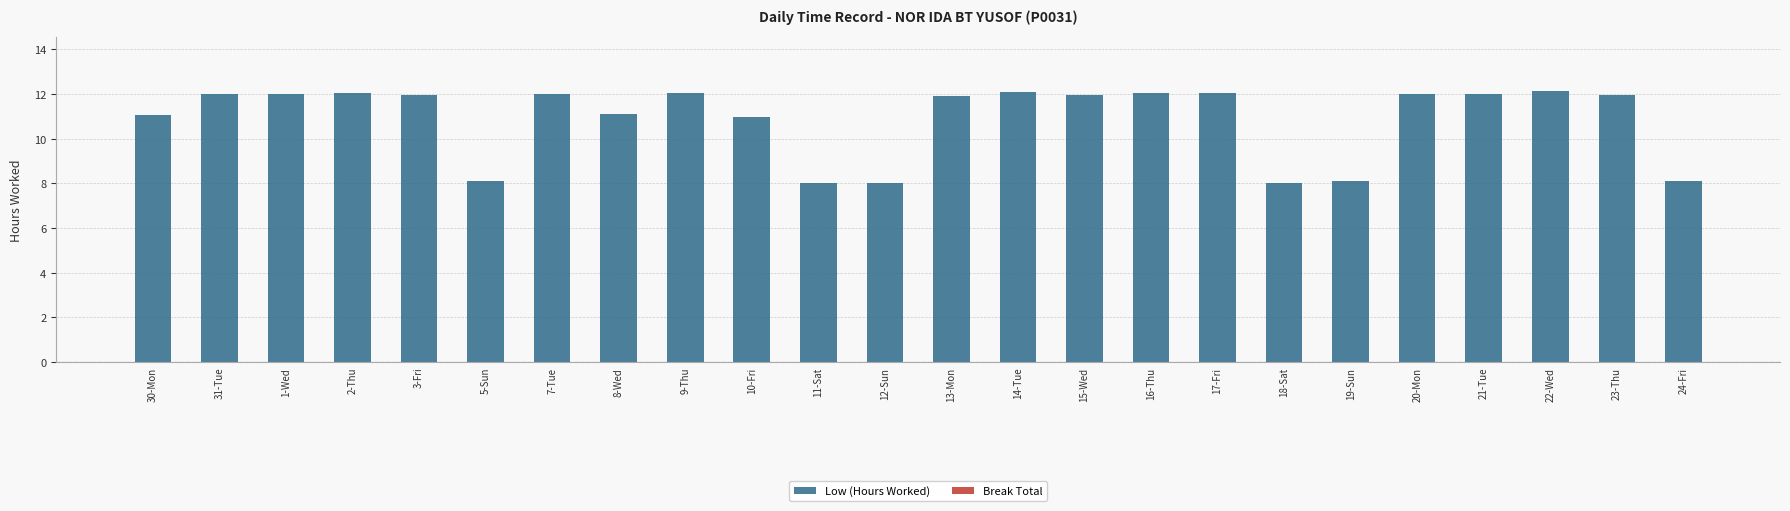

What is the sum of all values?

261.7